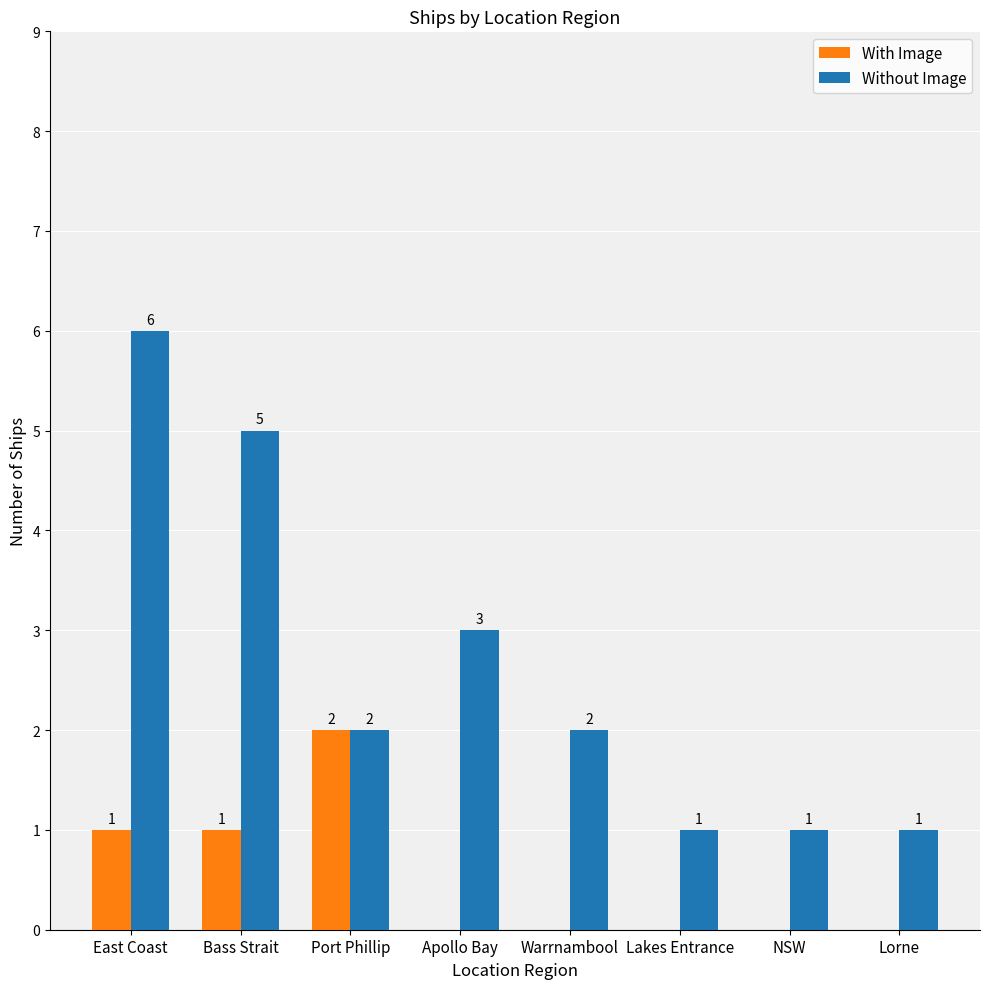

Count the number of data series in this chart.

2